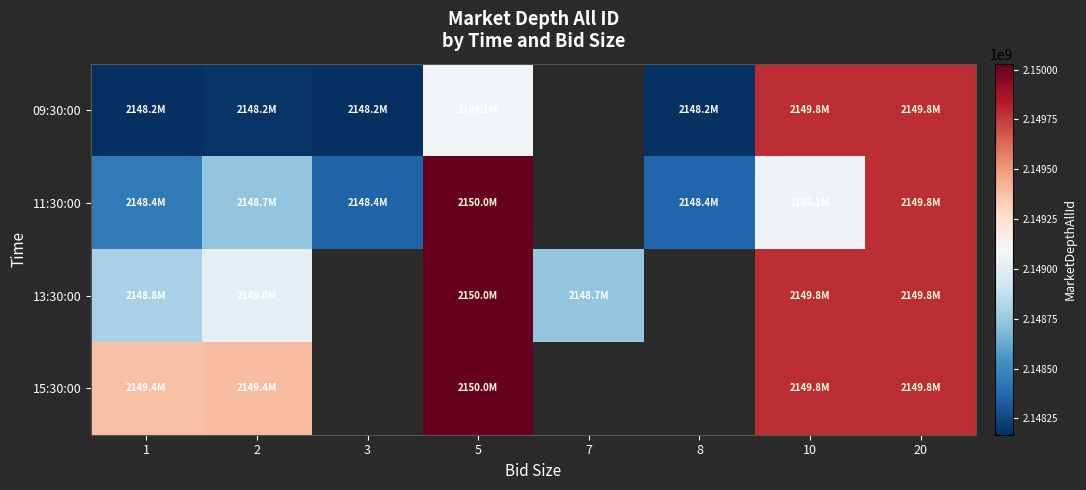

Between 2 and 5, which series saw the biggest shift?

11:30:00